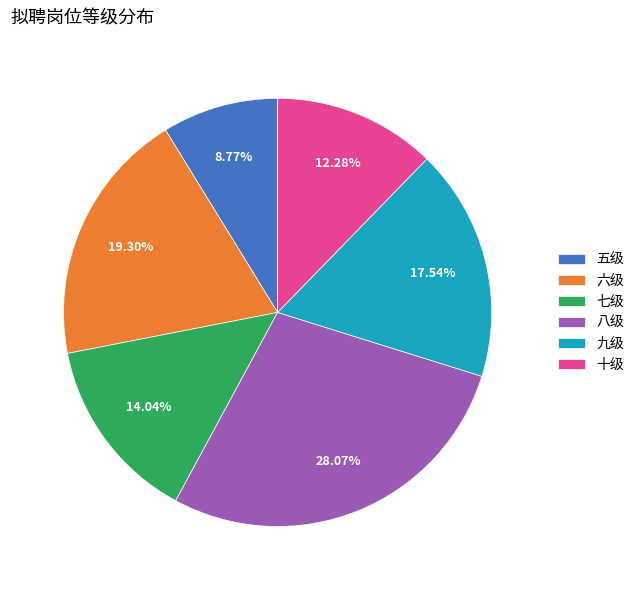

Is it true that 九级 is 18% of the pie?

True